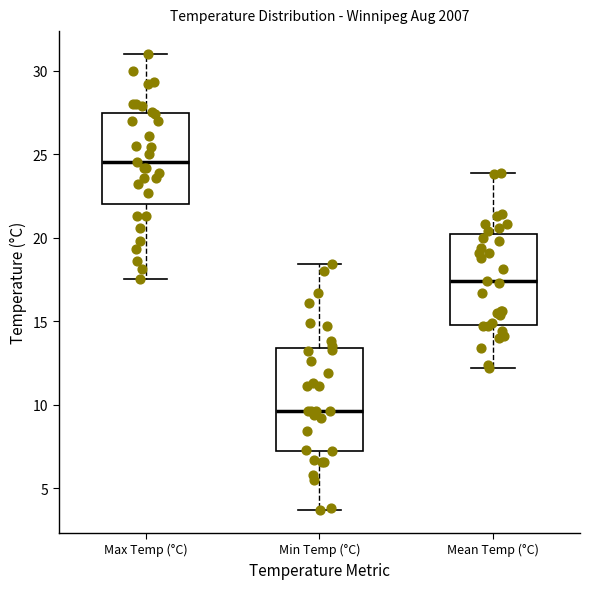

Reading left to right, transcribe this box plot: for each box, give where its median line is, the range the box spans, and where its two whiskers end, as read against the y-axis. The values are not printed on the chart, so give them approximately, as read against the axis.

Max Temp (°C): median 24.5, box 22.0 to 27.5, whiskers 17.5 to 31.0
Min Temp (°C): median 9.5, box 7.5 to 13.5, whiskers 3.5 to 18.5
Mean Temp (°C): median 17.5, box 15.0 to 20.0, whiskers 12.0 to 24.0